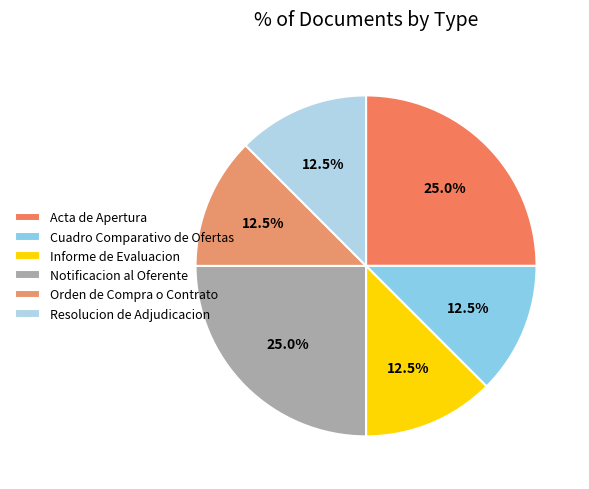

To the nearest percent, what is the average slice percentage?

17%